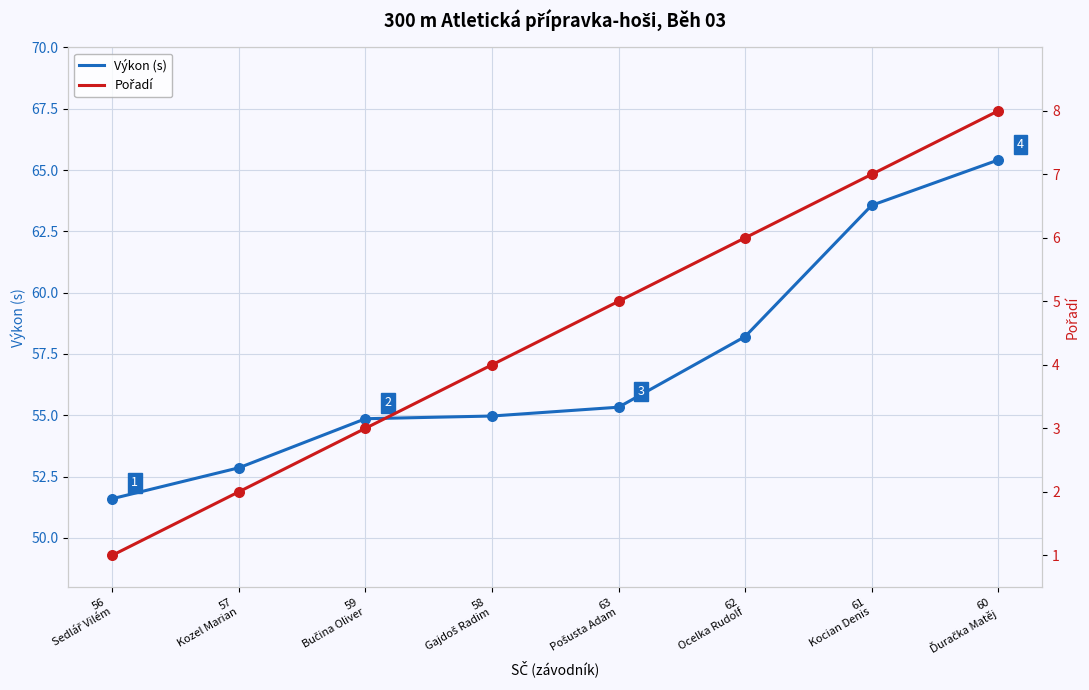

Which series contains the lowest Y value?

Pořadí